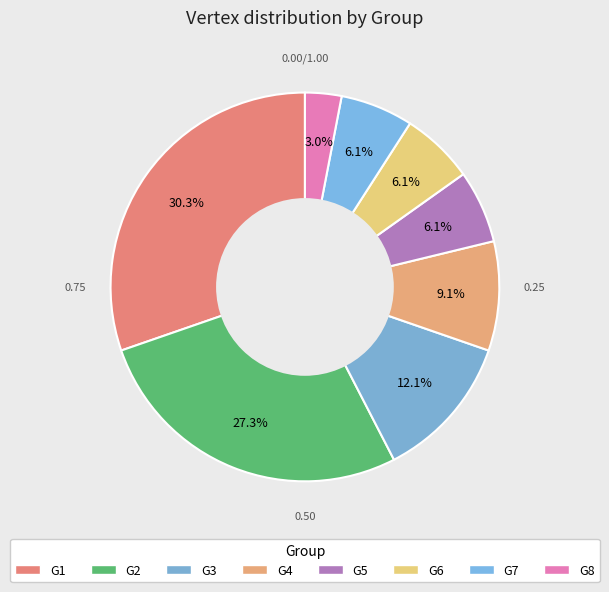

Is G8 the majority of the pie?

No